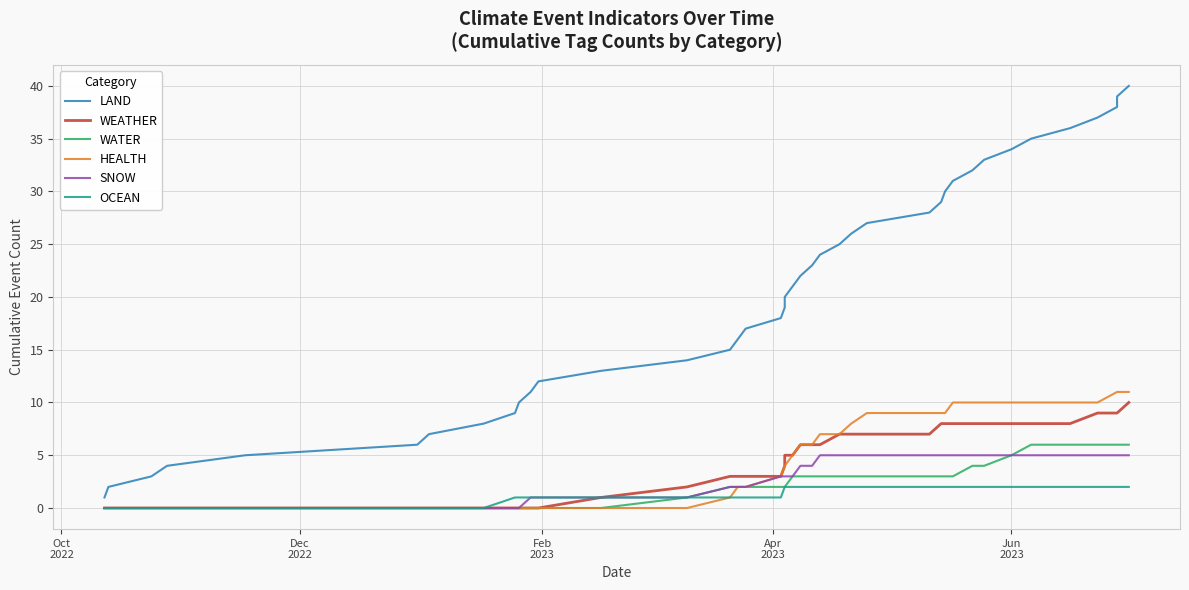

True or false: LAND has more than 2 interior local peaks.

False